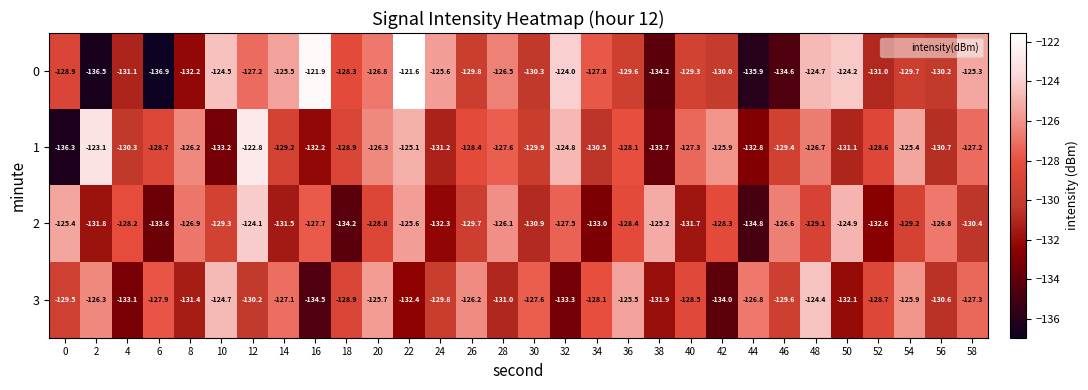

How many data points does each series have?

30